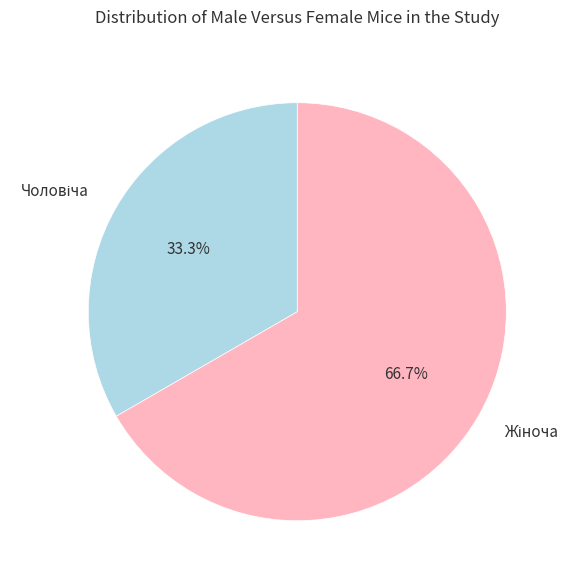

How many slices are in this pie chart?

2